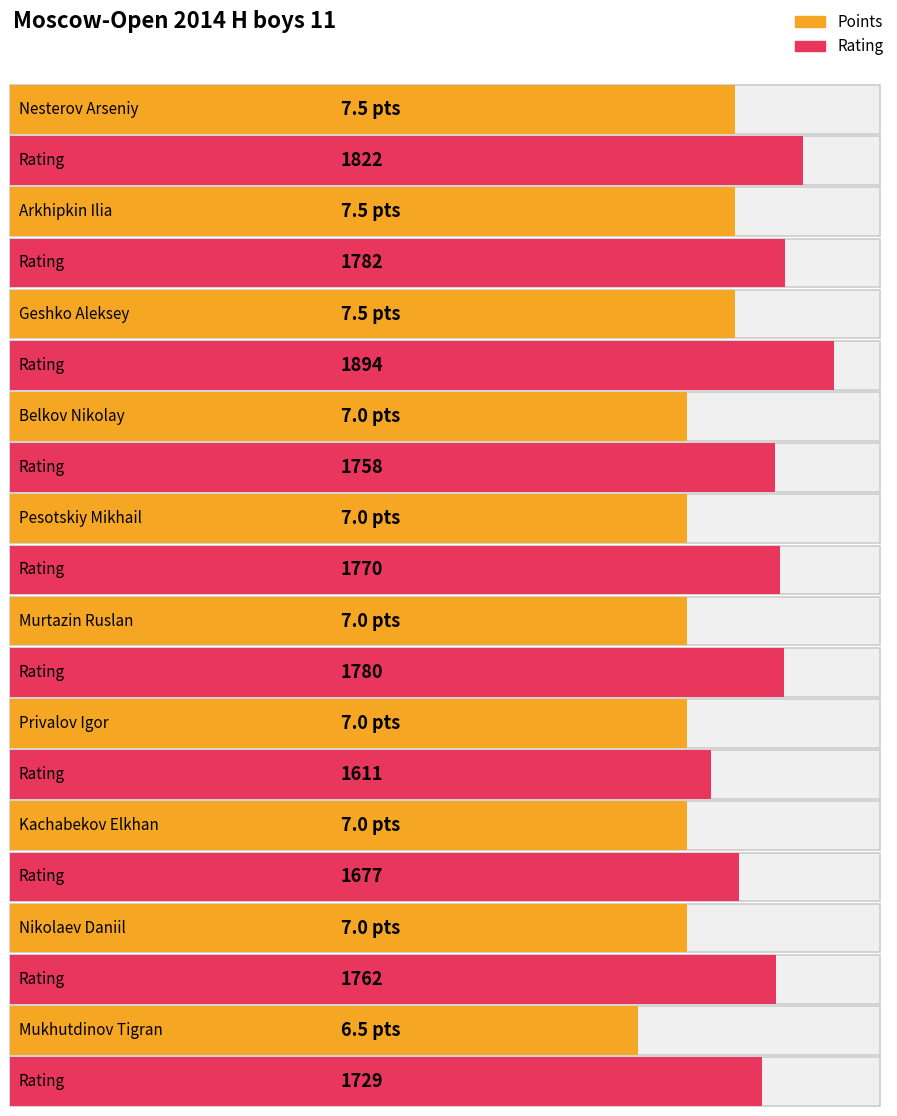

At which label does Rating reach its minimum?

Privalov Igor